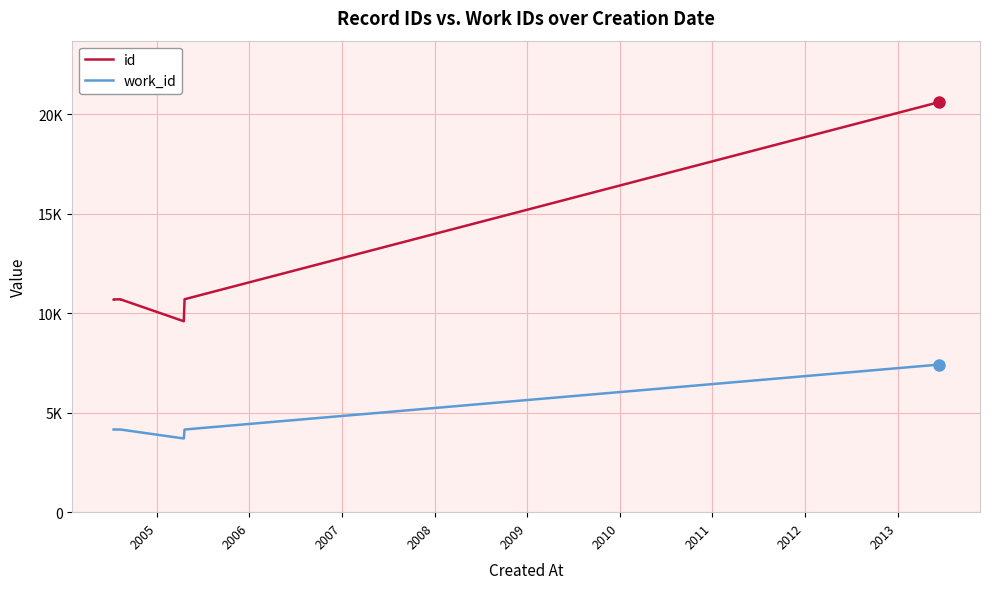

How many data points in work_id are above 4153?

3